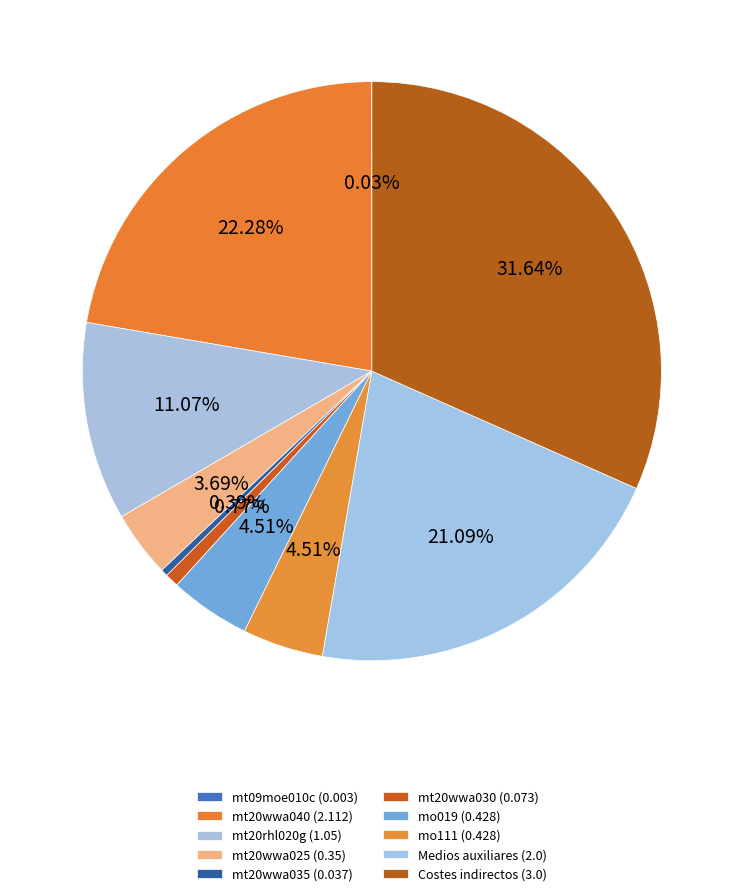

What is the change in value from mo111 to Costes indirectos?

+2.6